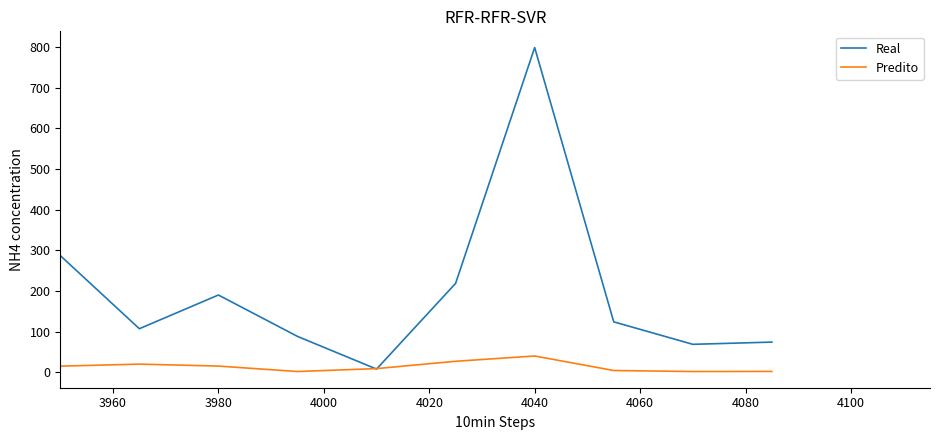

Which series has the largest range (max minus min)?

Real